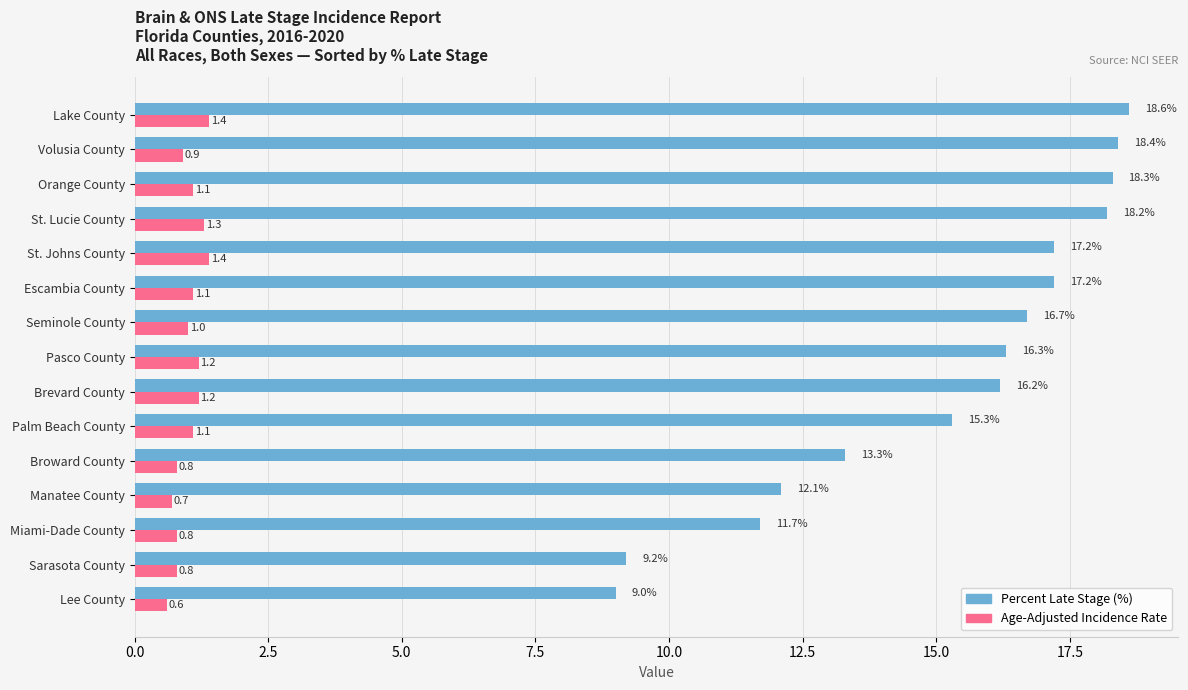

What is the spread (max minus min) of values at St. Johns County?

15.8